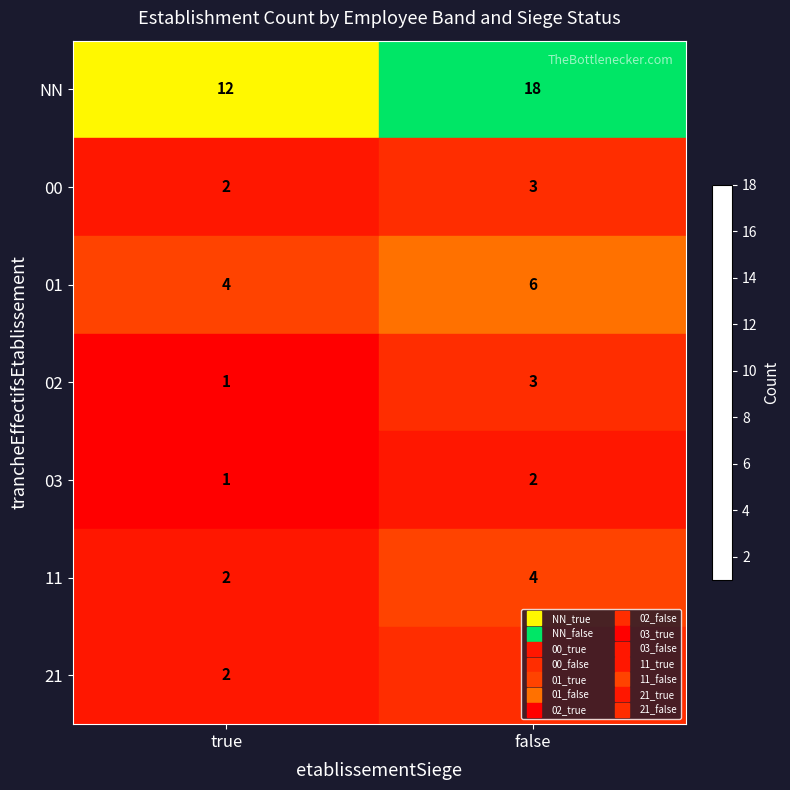

True or false: 21 has a value of 4 at false.

False